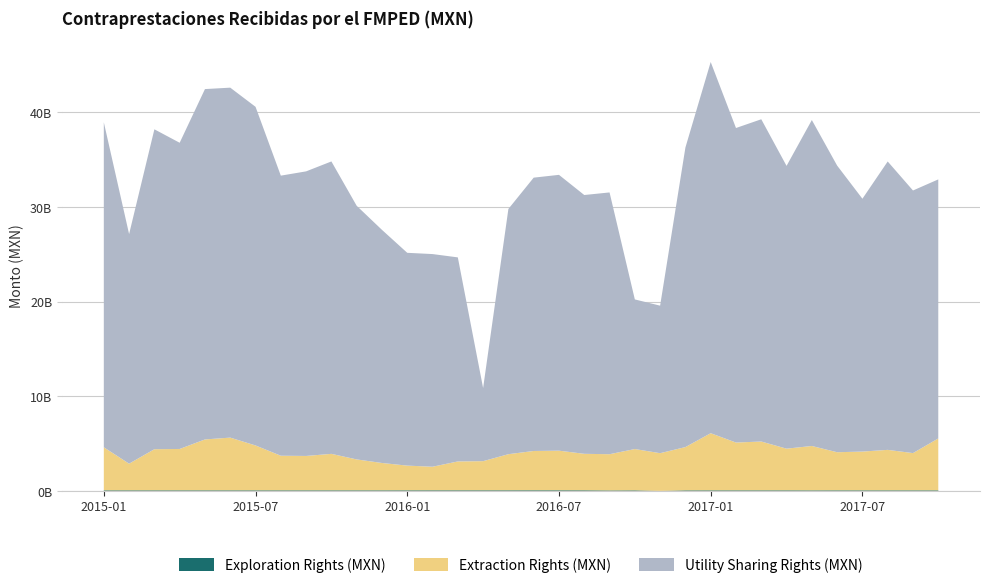

Reading left to right, what are all the values shown in this chart?

Exploration Rights (MXN): 82416061	82416061	82416060	82416060	82416060	82416060	82416060	82416060	82416060	82416060	82416060	82416060	84237815	85854628	85854628	85854628	85854628	88047139	88047139	85630428	71339475	80313892	27133748	80303577	83087738	82789877	82789877	82764840	78596990	82293990	81539507	81539507	81539507	81539507
Extraction Rights (MXN): 4547692598	2816811210	4345056154	4370766968	5377043379	5569187040	4741293740	3656274309	3633058072	3853636947	3267250352	2889540708	2609772585	2491348696	3050528830	3078951969	3816032271	4151536586	4184180397	3854864693	3827163433	4365596306	3980569910	4572578577	6034266302	5049276165	5155860200	4402853461	4689605415	4025753222	4095999210	4276514609	3934721349	5482950801
Utility Sharing Rights (MXN): 34323000000	24247729014	33784361272	32336993054	37001186104	36959324505	35763527389	29578998418	30054432660	30882556898	26786009756	24620405528	22474343425	22458369968	21549024215	7720972581	25900501122	28867144028	29130353403	27332433929	27646431252	15799612434	15579763378	31632892401	39201998150	33216407392	34034424163	29864740985	34423255100	30273477125	26701828618	30456783546	27734523379	27357400405